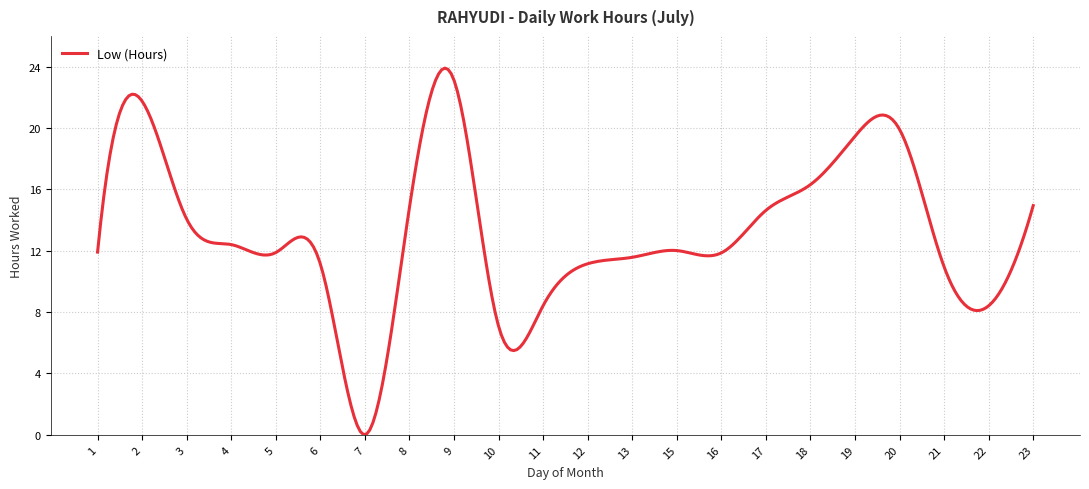

What is the difference between the maximum and minimum values?

23.9